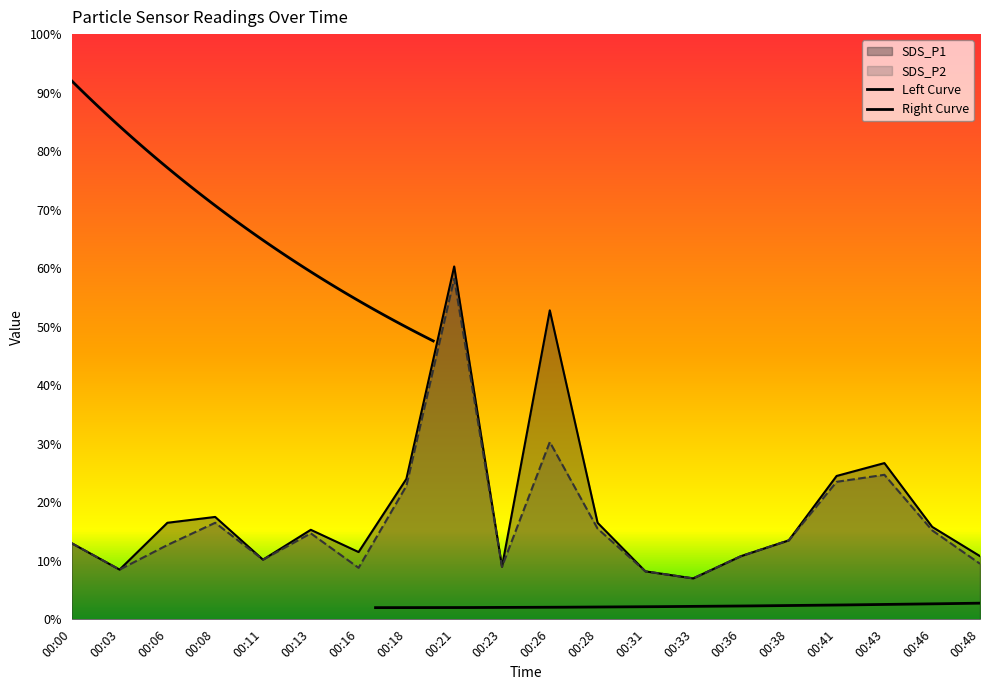

How many lines are shown in the chart?

2